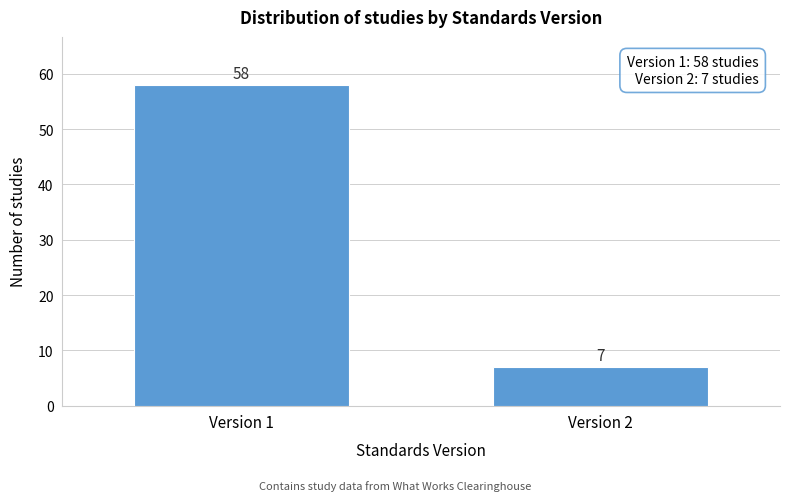

Reading right to left, what are all the values shown in this chart?

Version 2=7	Version 1=58